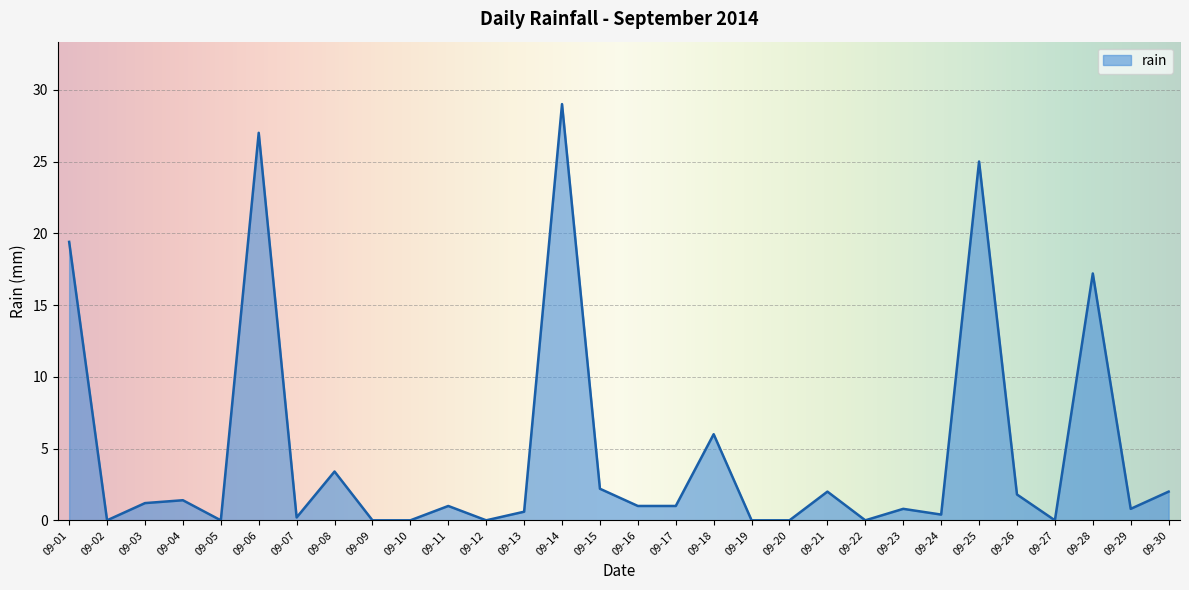

Where is the first local minimum?

09-02